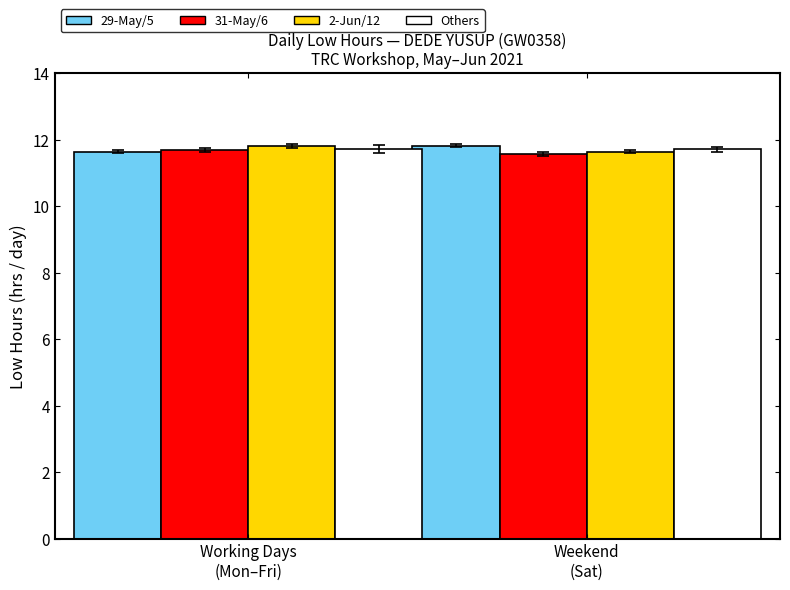

At which label does 2-Jun/12 reach its peak?

Working Days
(Mon–Fri)